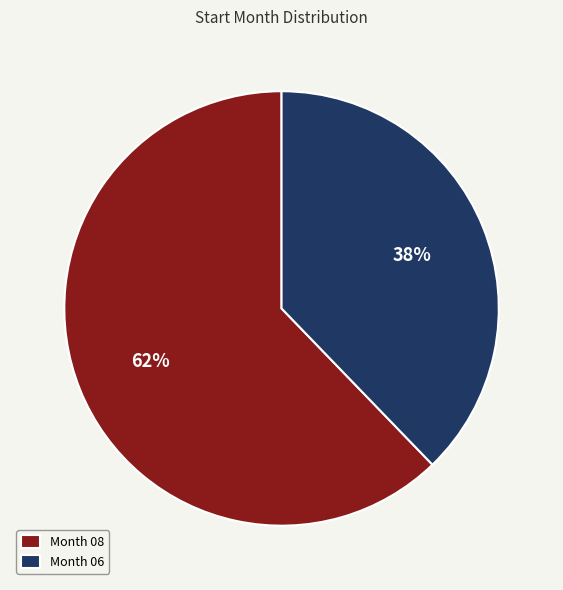

Which category has the smallest portion of the pie?

Month 06